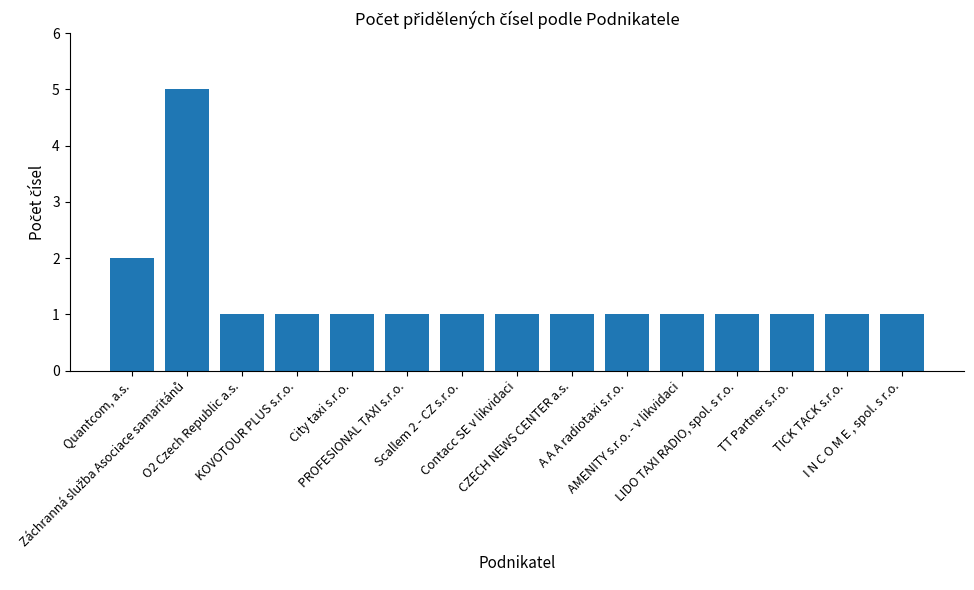

What is the greatest value displayed?

5